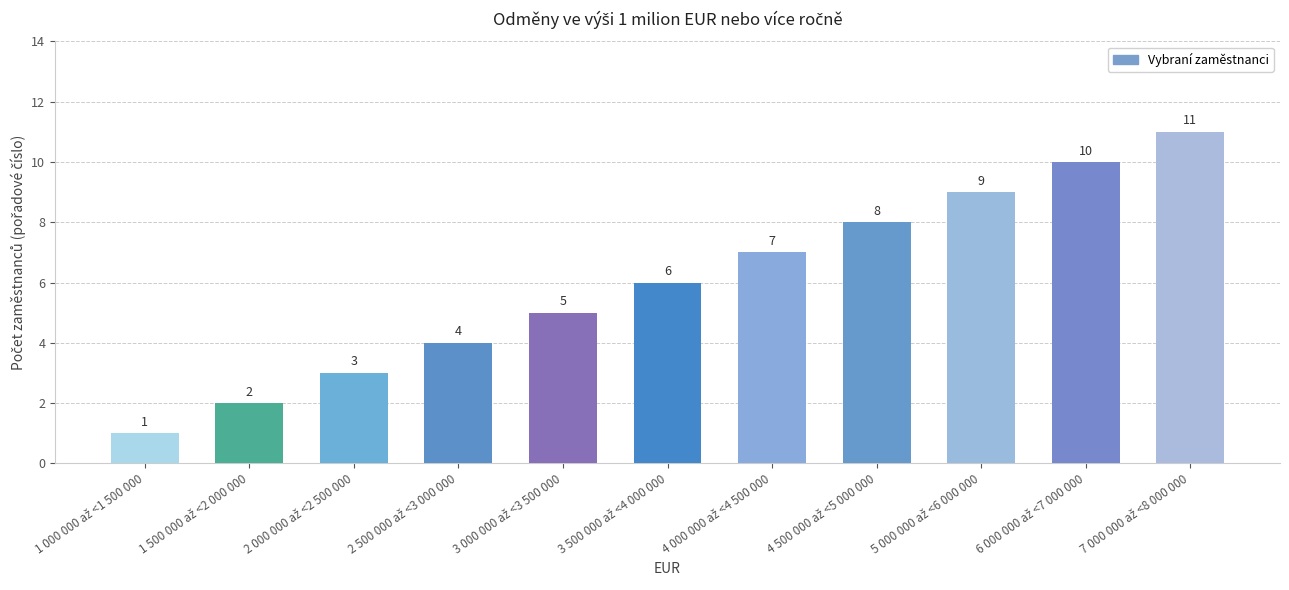

What is the minimum value shown in the chart?

1